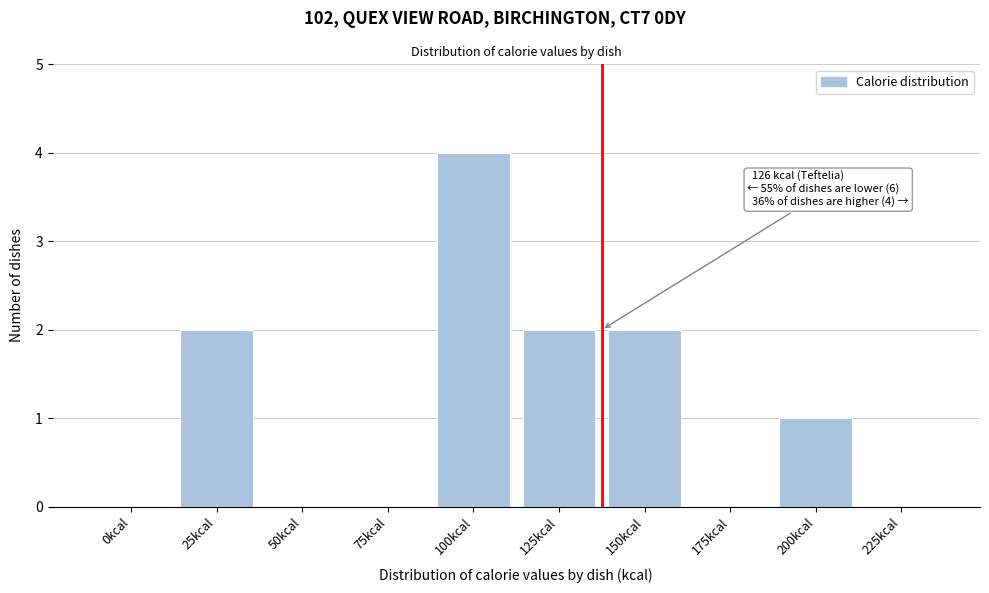

Reading left to right, list all the values displayed in this chart.

0kcal=0	25kcal=2	50kcal=0	75kcal=0	100kcal=4	125kcal=2	150kcal=2	175kcal=0	200kcal=1	225kcal=0